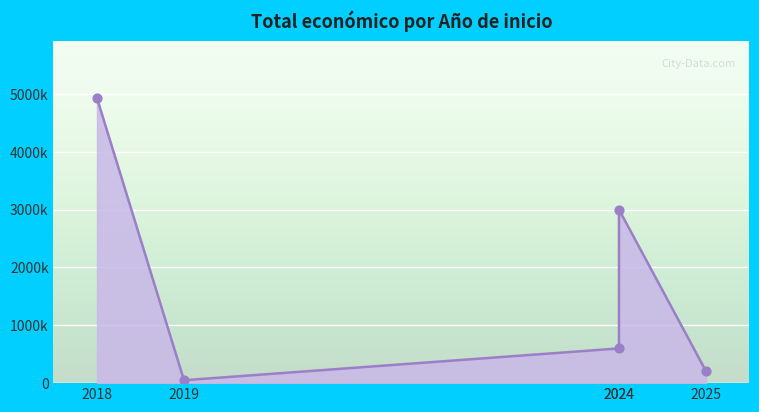

What is the change in value from 2025 to 2024?

+393359